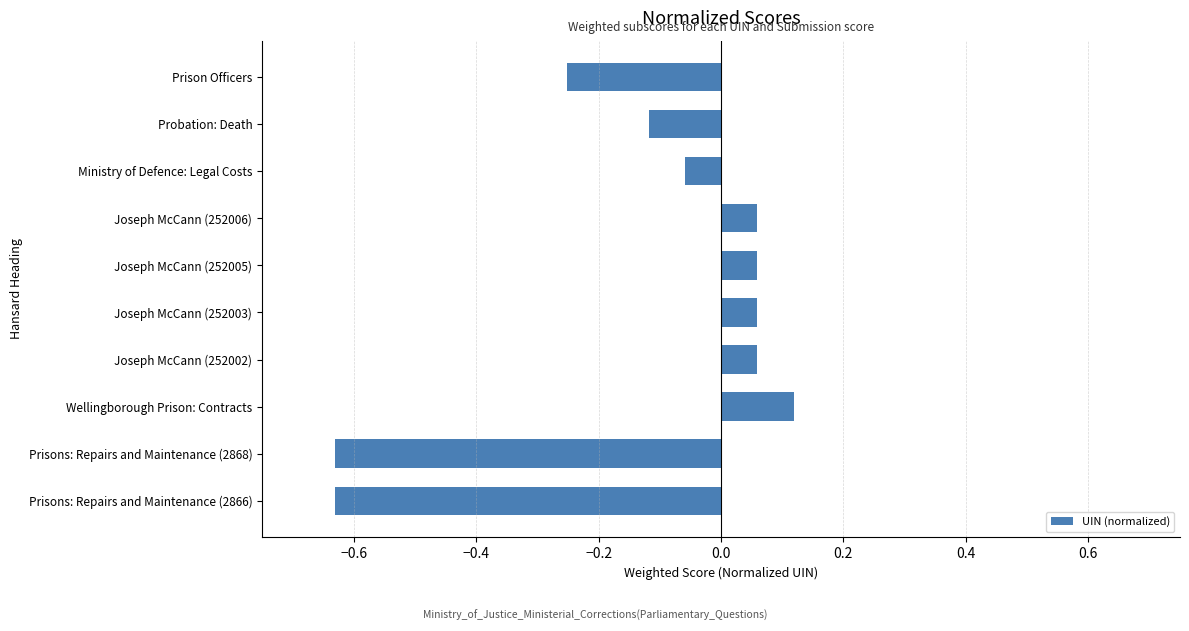

At which category does the chart reach its peak across all series?

Wellingborough Prison: Contracts